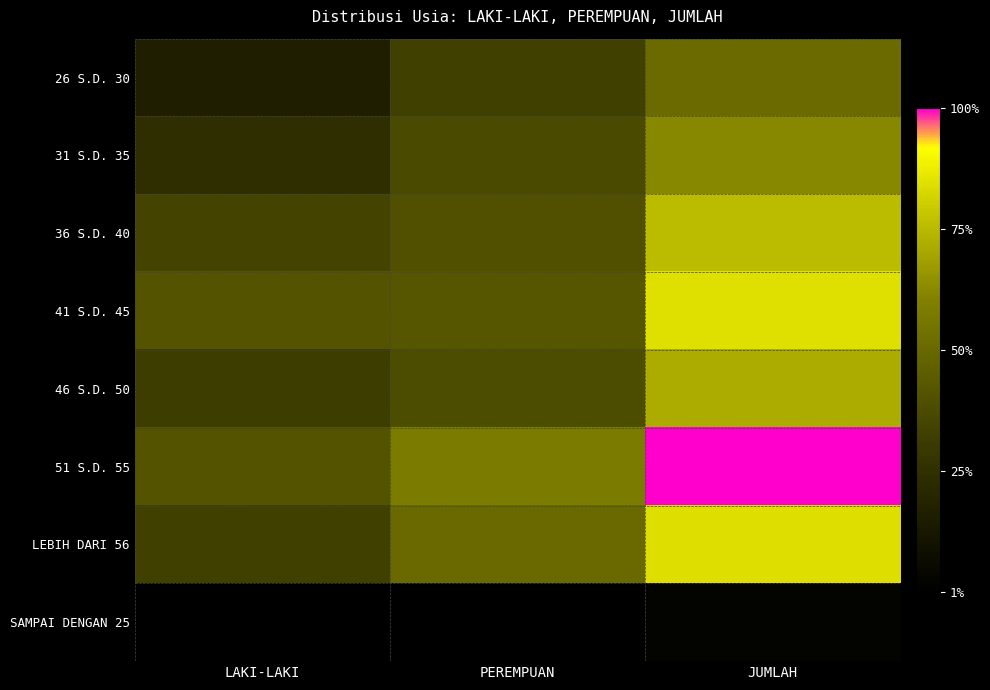

What is the difference between the highest and lowest values at LAKI-LAKI?

5031